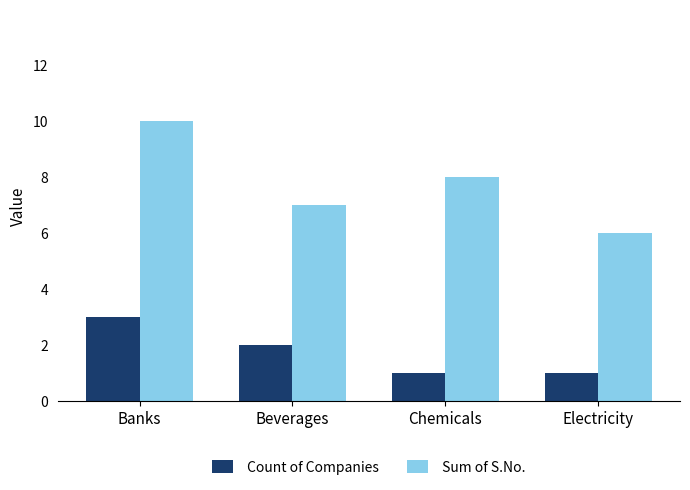

Is the value of Count of Companies at Electricity greater than the value of Sum of S.No. at Chemicals?

No